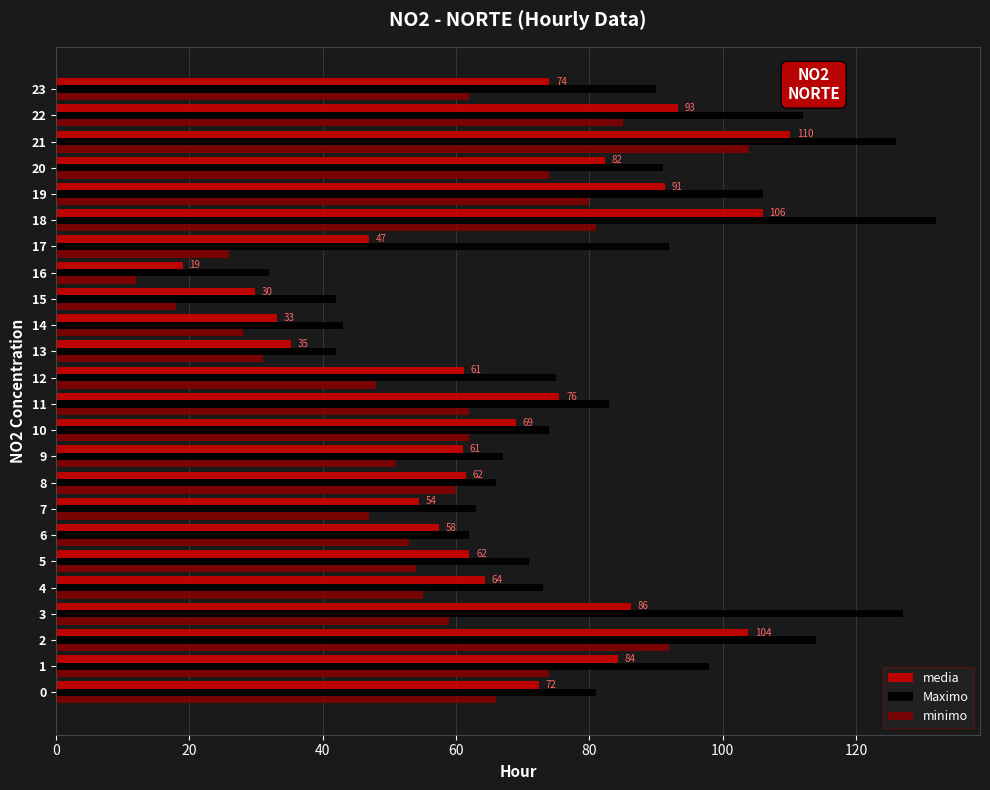

Count the number of categories in the chart.

24